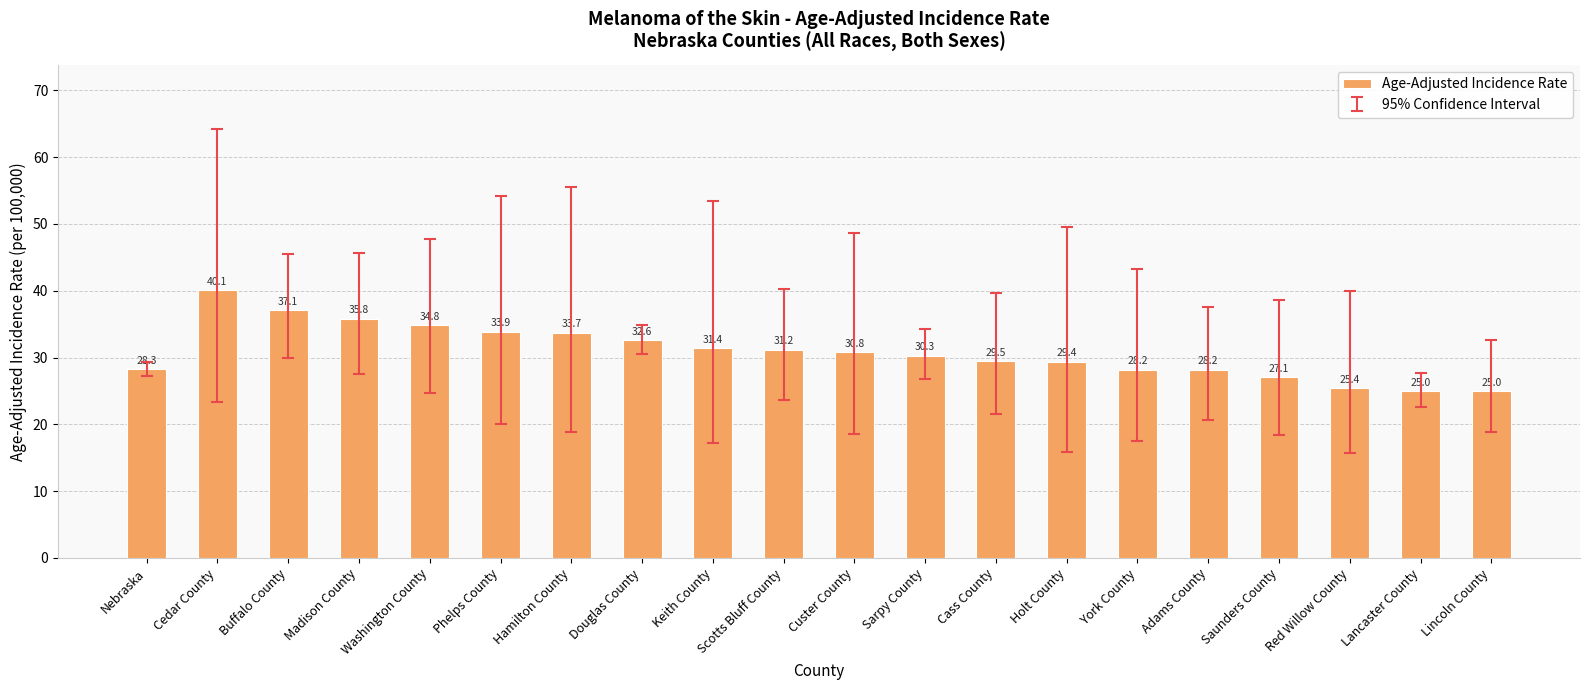

Reading right to left, list all the values displayed in this chart.

Lincoln County=25.0	Lancaster County=25.0	Red Willow County=25.4	Saunders County=27.1	Adams County=28.2	York County=28.2	Holt County=29.4	Cass County=29.5	Sarpy County=30.3	Custer County=30.8	Scotts Bluff County=31.2	Keith County=31.4	Douglas County=32.6	Hamilton County=33.7	Phelps County=33.9	Washington County=34.8	Madison County=35.8	Buffalo County=37.1	Cedar County=40.1	Nebraska=28.3